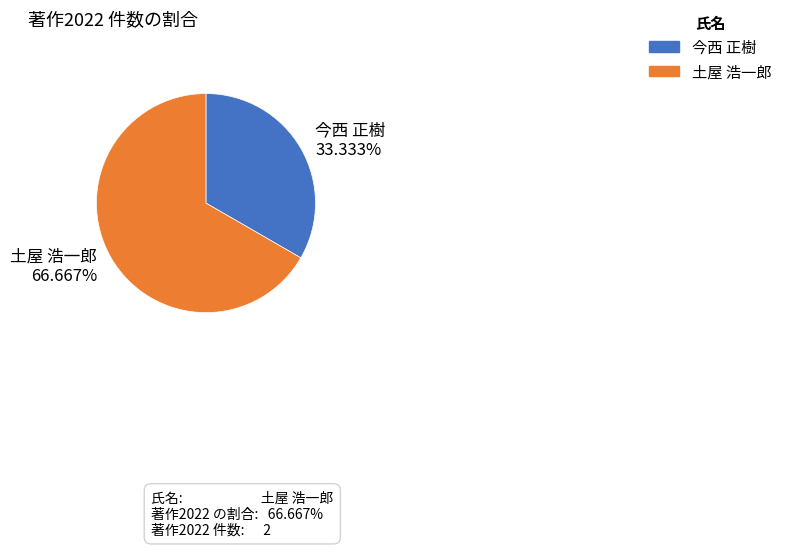

What is the ratio of the value at 今西 正樹 to the value at 土屋 浩一郎?

0.5